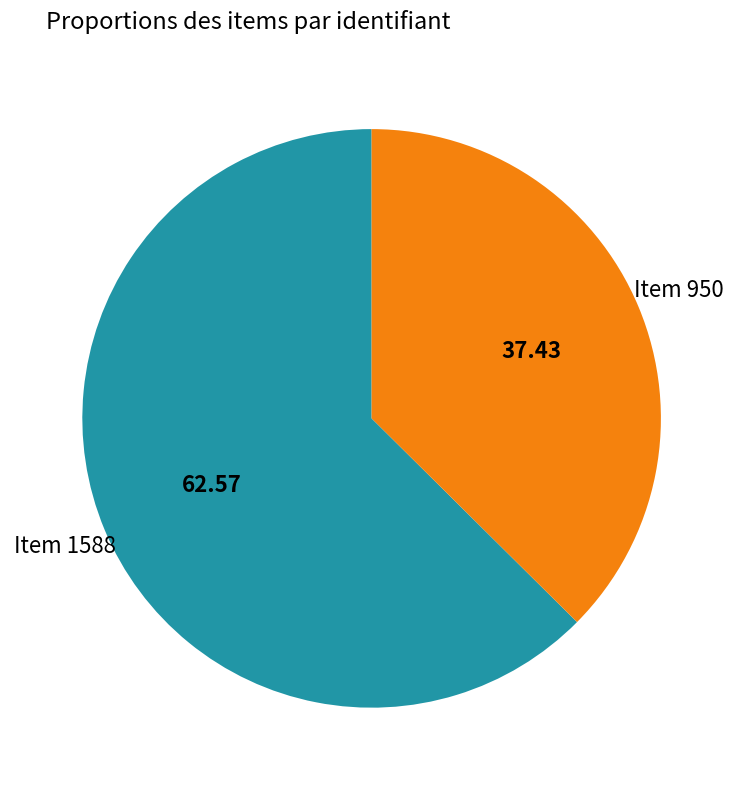

The Item 1588 slice represents 51% of the pie. True or false?

False